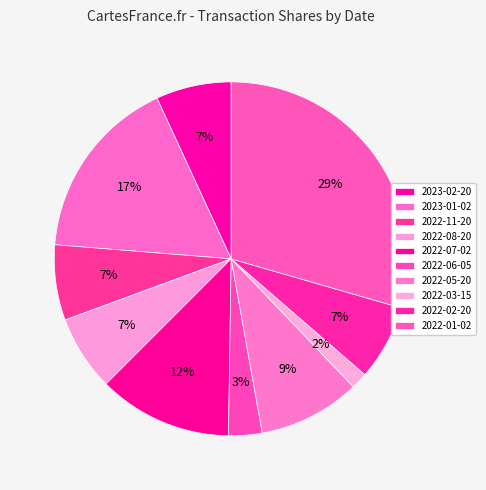

Rank the categories by value from highest to lowest.

2022-01-02, 2023-01-02, 2022-07-02, 2022-05-20, 2023-02-20, 2022-11-20, 2022-08-20, 2022-02-20, 2022-06-05, 2022-03-15